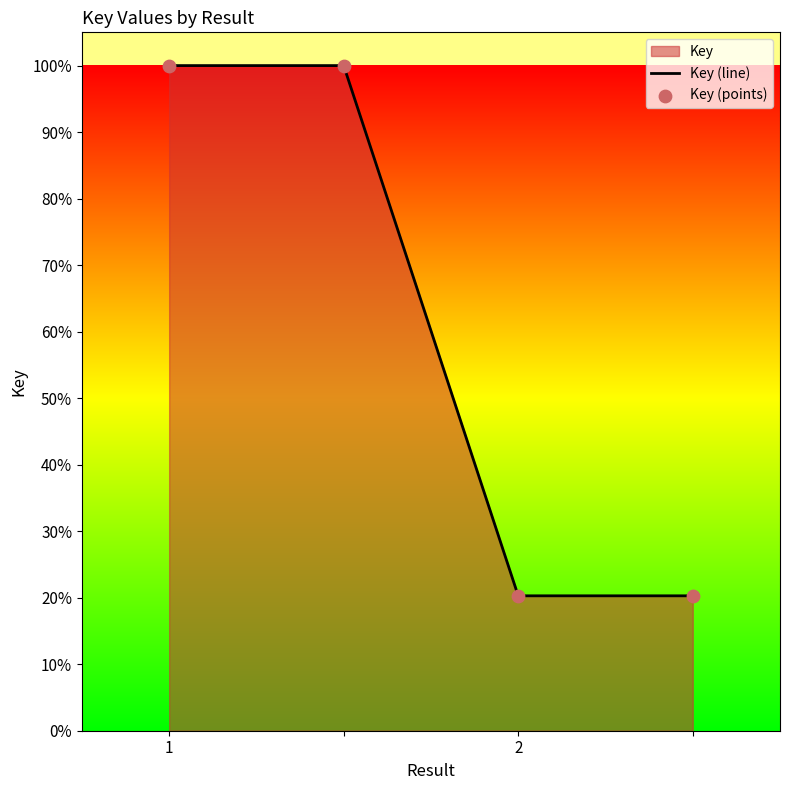

Which series has the largest total across all categories?

Key (line)